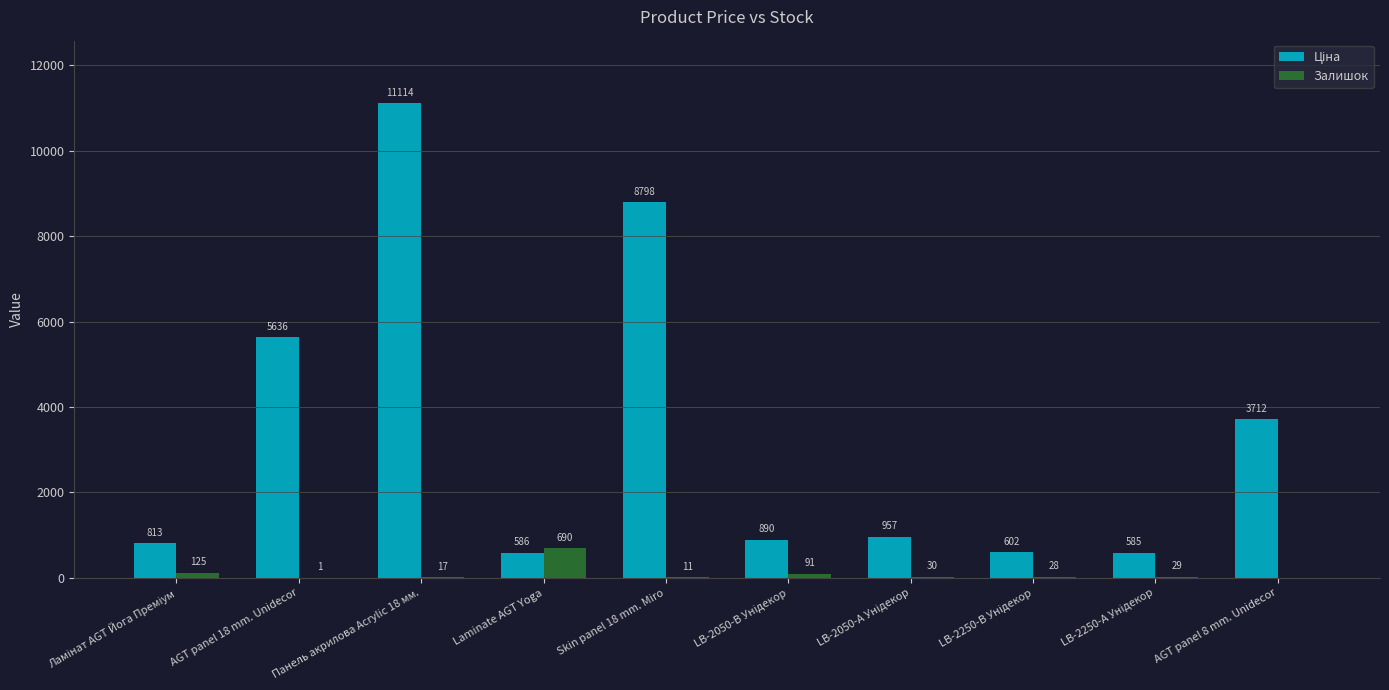

Which label corresponds to the largest value in the chart?

Панель акрилова Acrylic 18 мм.